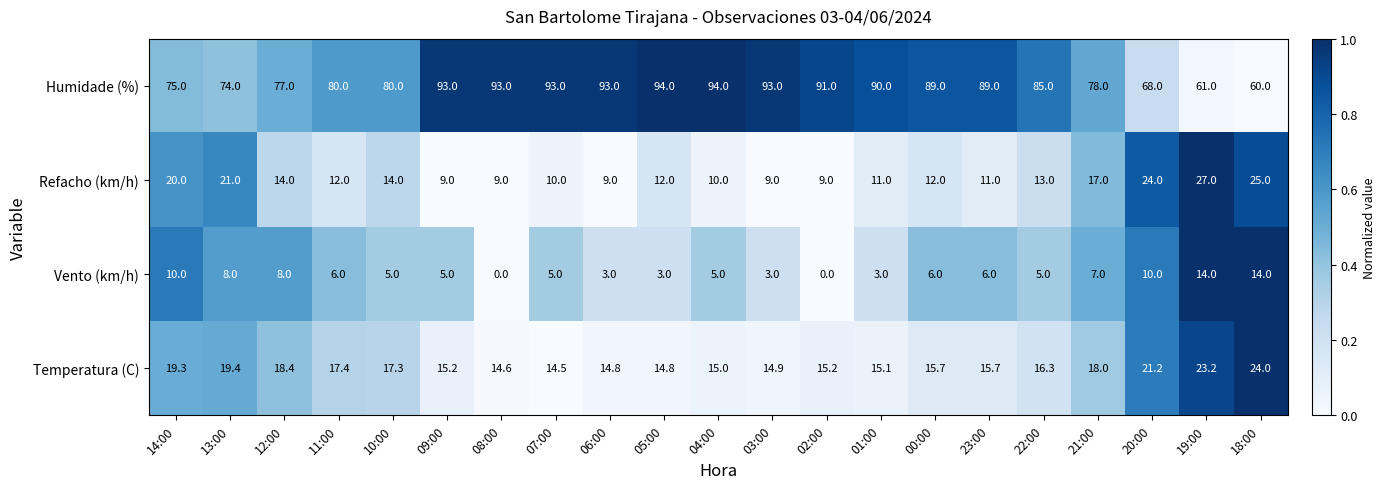

Which series has the widest spread of values?

Humidade (%)